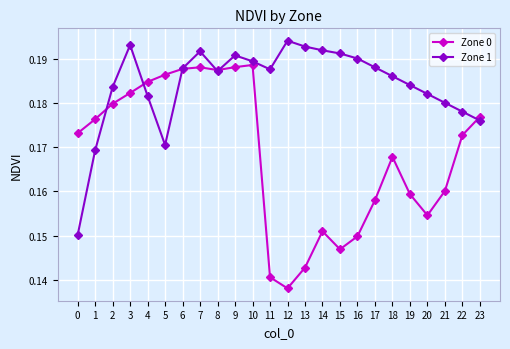

List the series in order of their overall mean, highest first.

Zone 1, Zone 0